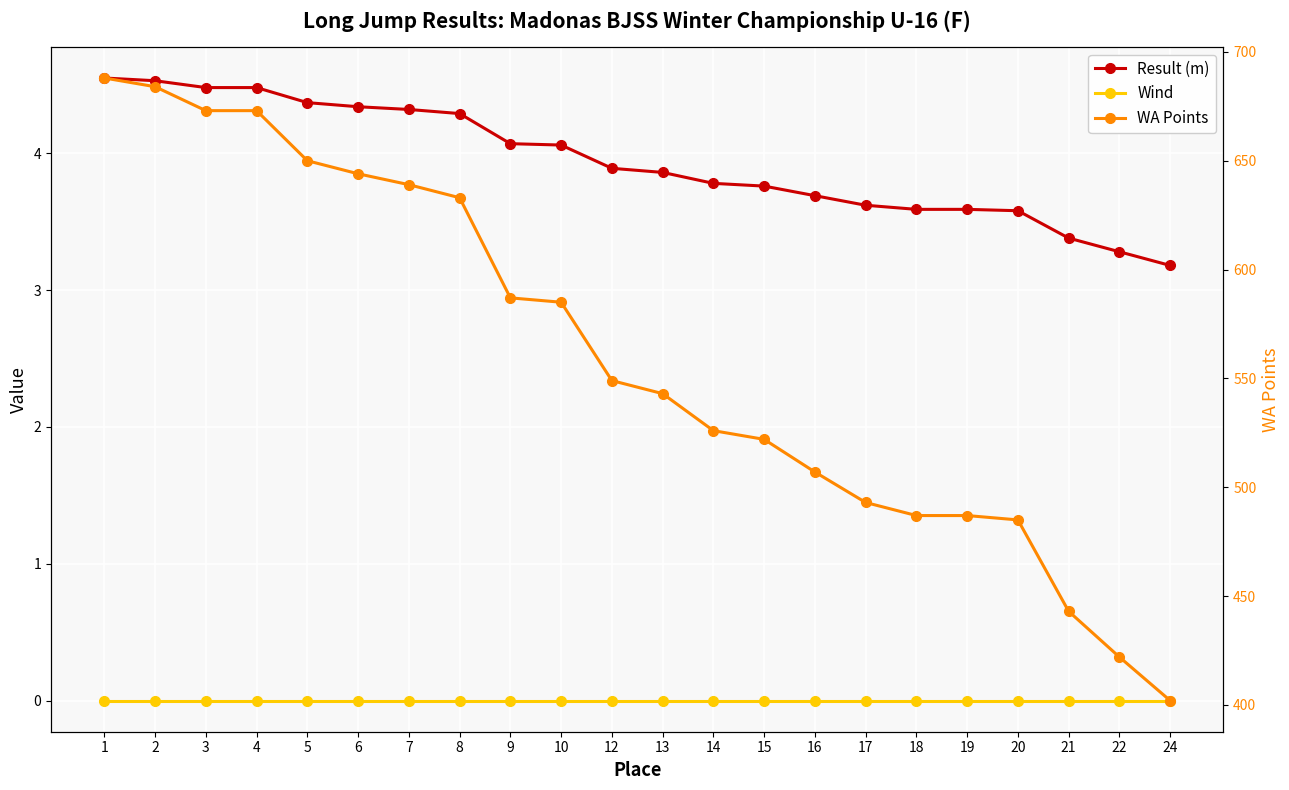

True or false: WA Points has more than 1 interior local peaks.

False